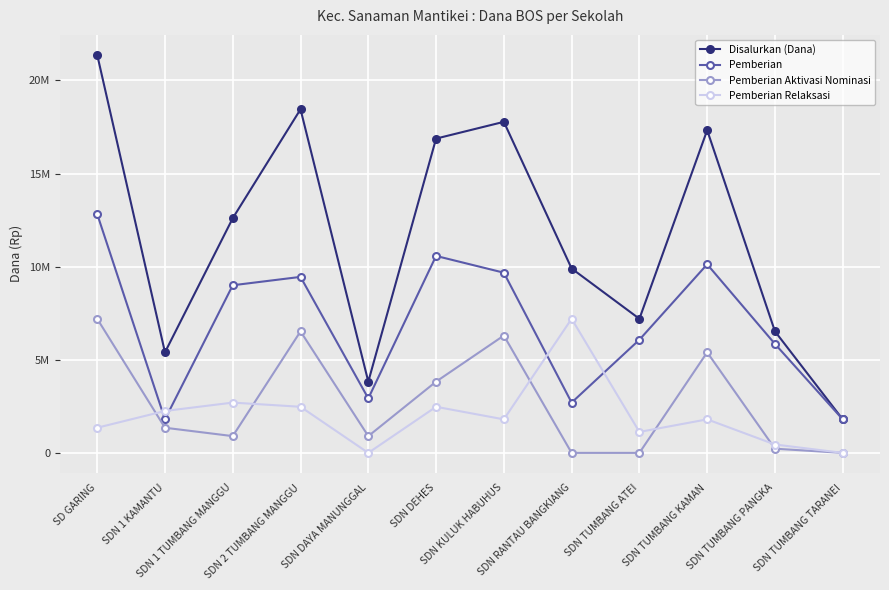

Where is Disalurkan (Dana) nearest to the value 11587500?

SDN 1 TUMBANG MANGGU